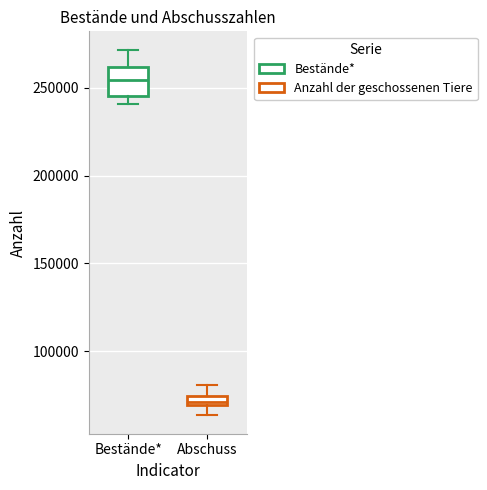

Which box's median line is the lowest?

Abschuss